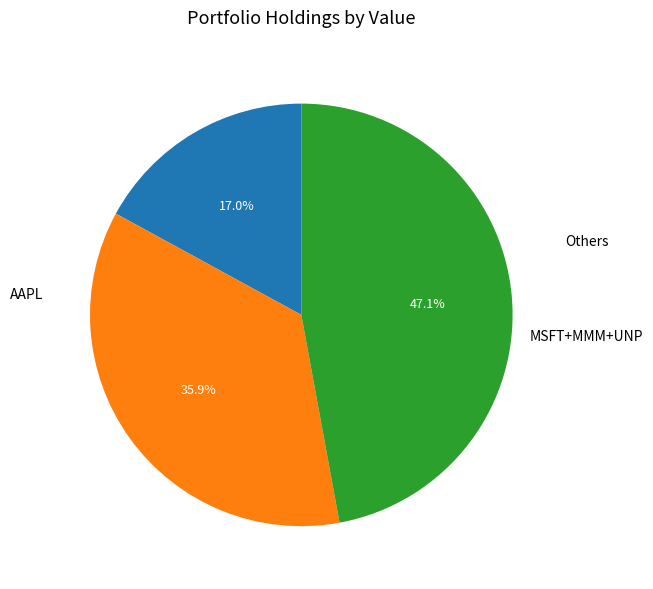

Does any single category account for the majority?

No